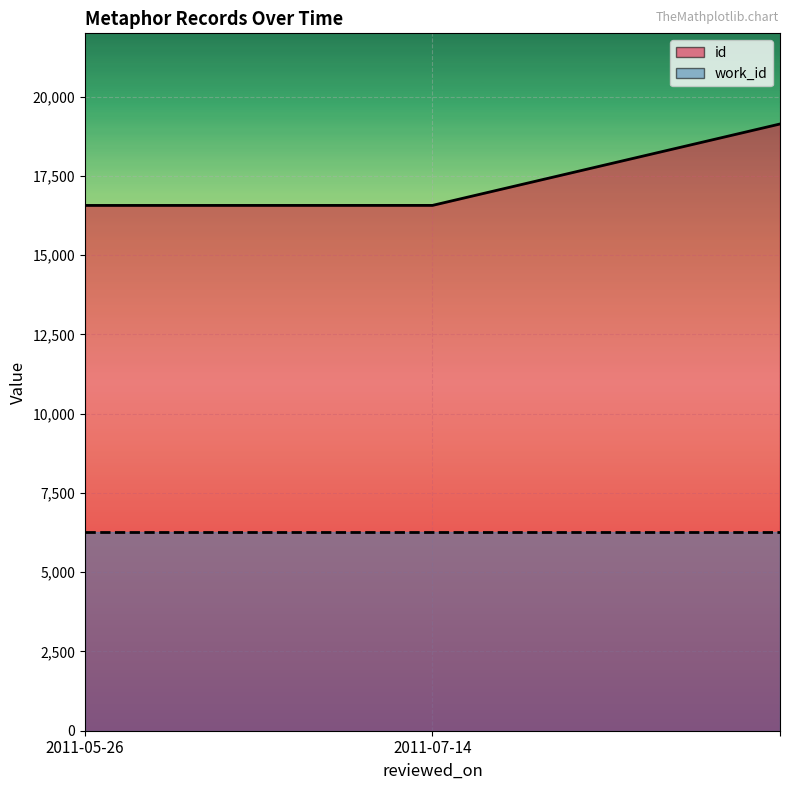

Which series changed the most between 2011-05-26 and 2?

id